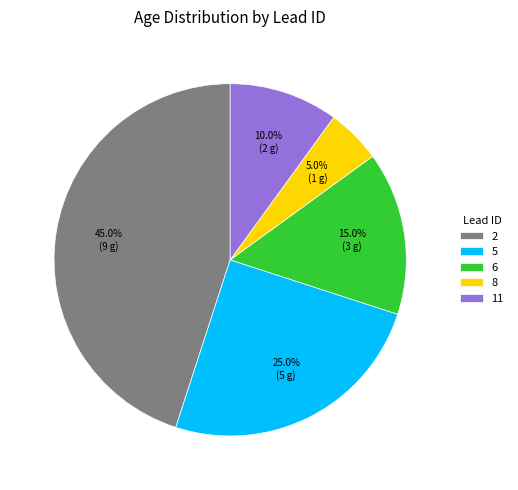

To the nearest percent, what is the average slice percentage?

20%